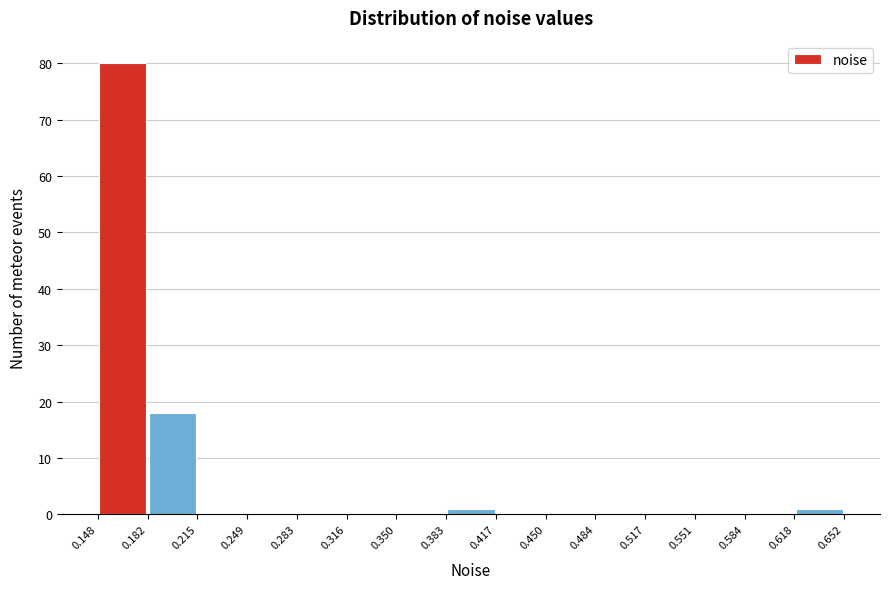

Reading left to right, transcribe this chart: for each bar, give the range it covers on the x-axis and its height. The values are not printed on the chart, so give them approximately, as read against the axis.

0.148 to 0.182: 80
0.182 to 0.215: 18
0.215 to 0.249: 0
0.249 to 0.283: 0
0.283 to 0.316: 0
0.316 to 0.350: 0
0.350 to 0.383: 0
0.383 to 0.417: 1
0.417 to 0.450: 0
0.450 to 0.484: 0
0.484 to 0.517: 0
0.517 to 0.551: 0
0.551 to 0.584: 0
0.584 to 0.618: 0
0.618 to 0.652: 1